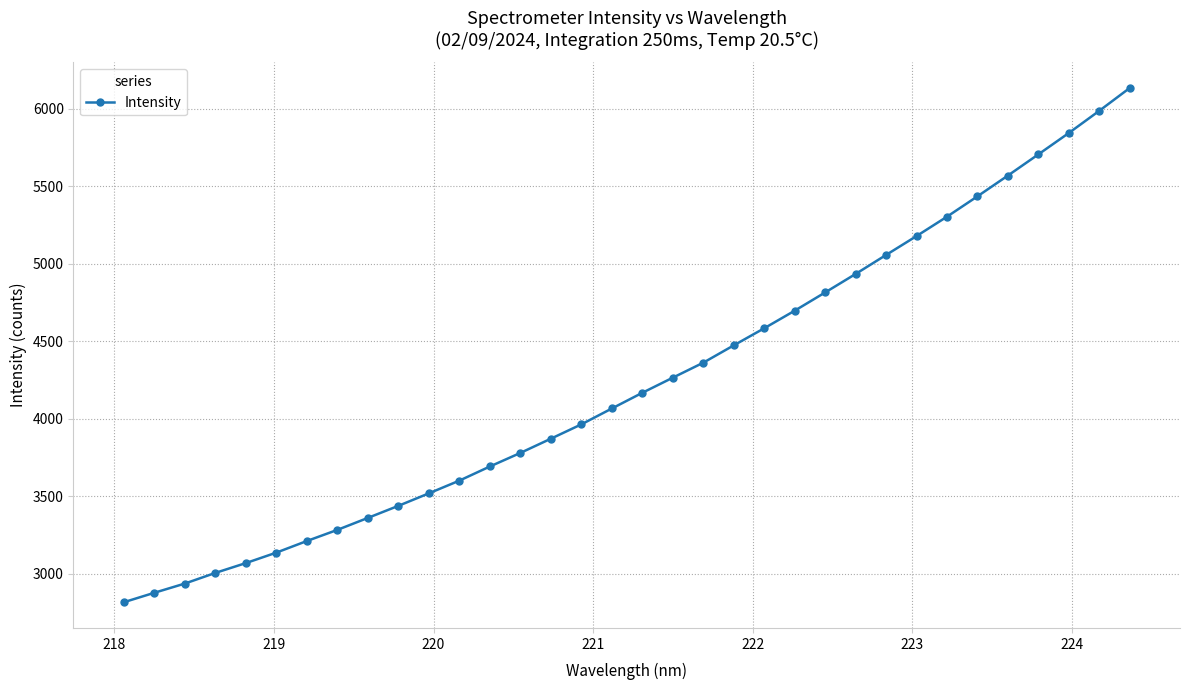

What is the difference between the maximum and minimum values?

3318.5